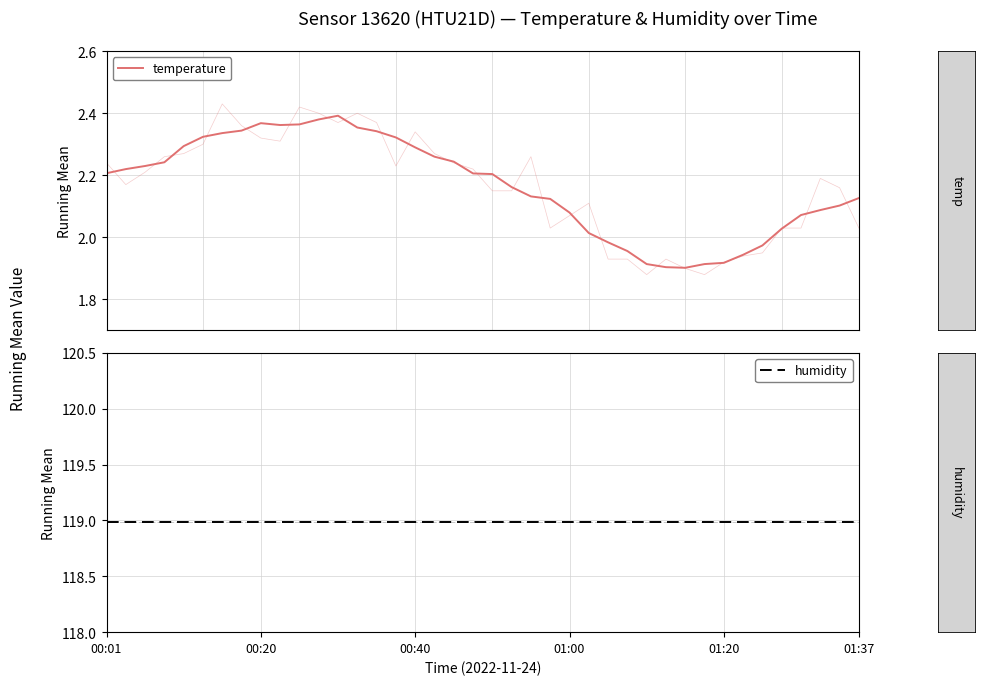

What is the average value of the humidity series?

119.0